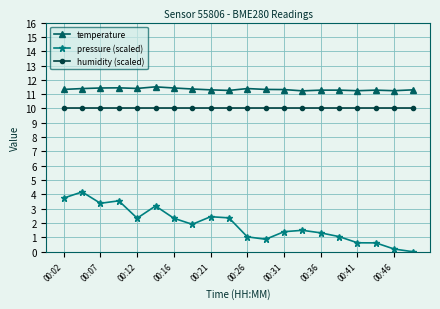

At how many categories does at least one series exceed 6?

20